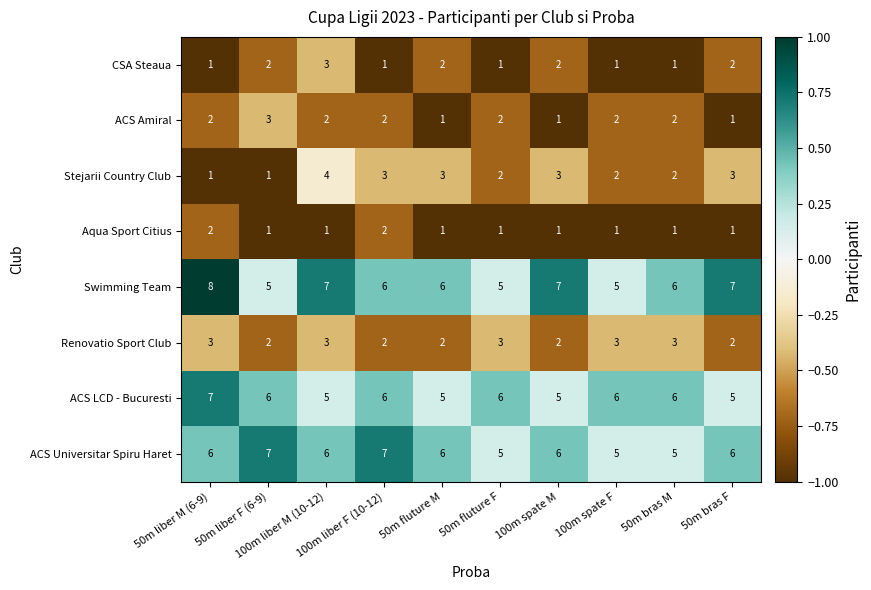

What is the maximum value shown in the chart?

8